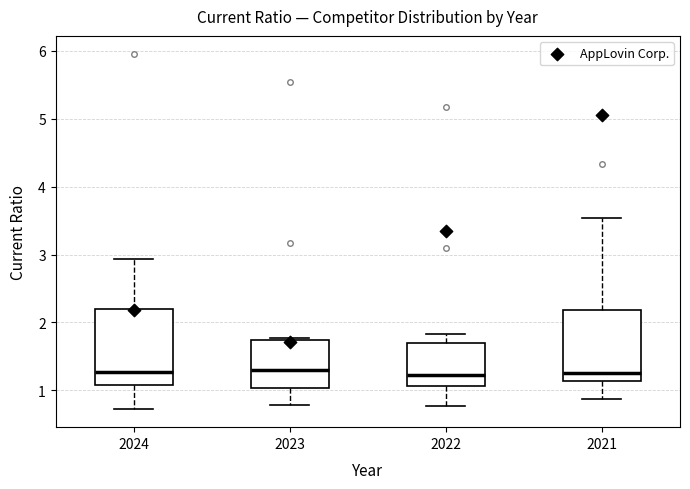

Reading left to right, read every box against the y-axis: the position of its median line, the range the box covers, and the ends of its whiskers. The values are not printed on the chart, so give them approximately, as read against the axis.

2024: median 1.3, box 1.1 to 2.2, whiskers 0.7 to 2.9
2023: median 1.3, box 1.0 to 1.7, whiskers 0.8 to 1.8
2022: median 1.2, box 1.1 to 1.7, whiskers 0.8 to 1.8
2021: median 1.3, box 1.1 to 2.2, whiskers 0.9 to 3.5